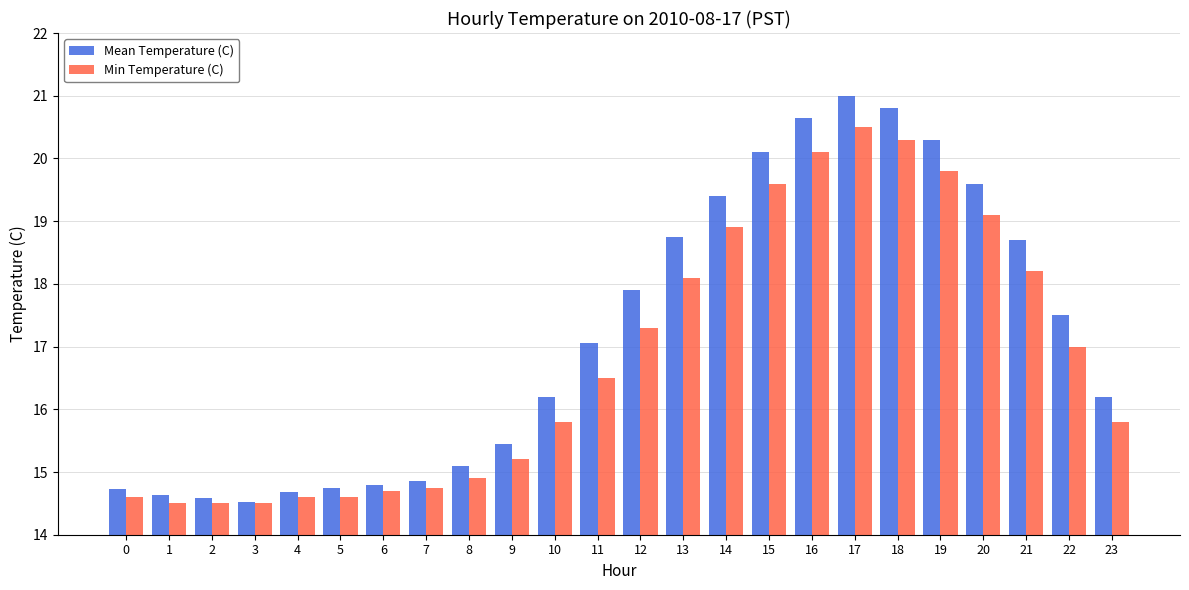

At how many categories does at least one series exceed 19?

7